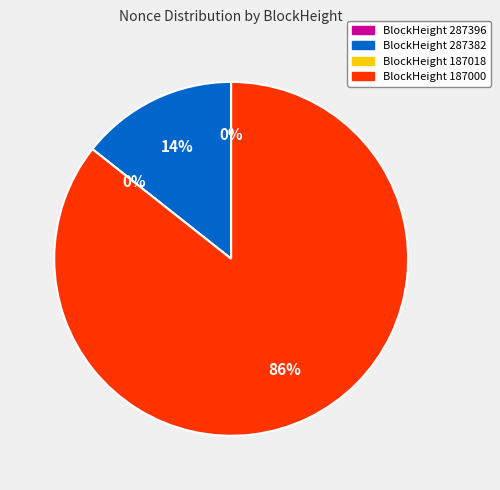

The 187018 slice represents 0% of the pie. True or false?

True